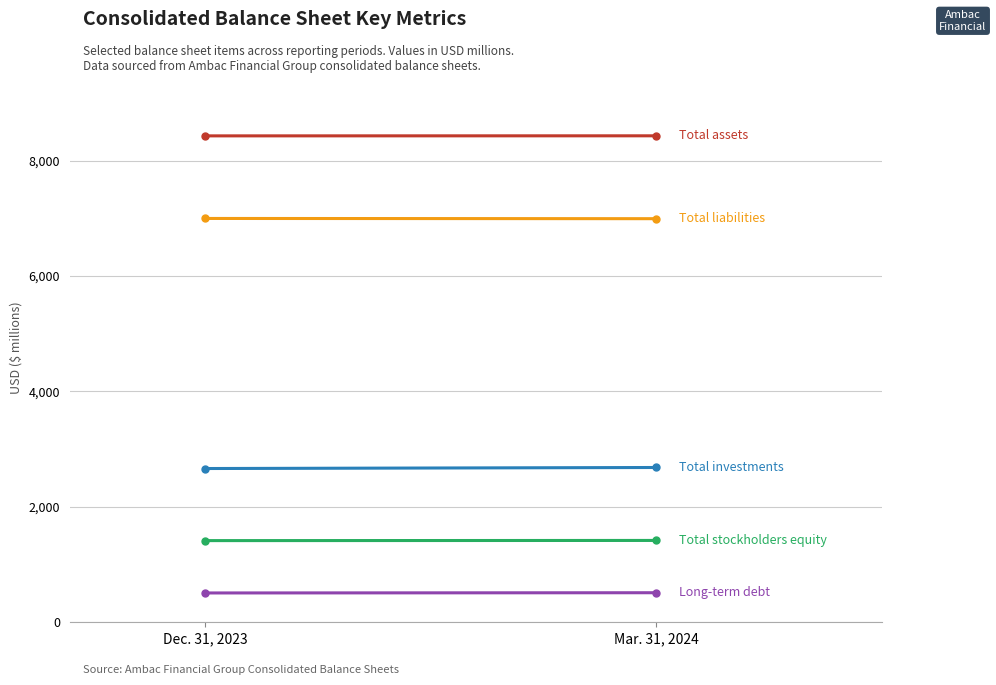

The Total investments series shows 1837 at Dec. 31, 2023. True or false?

False